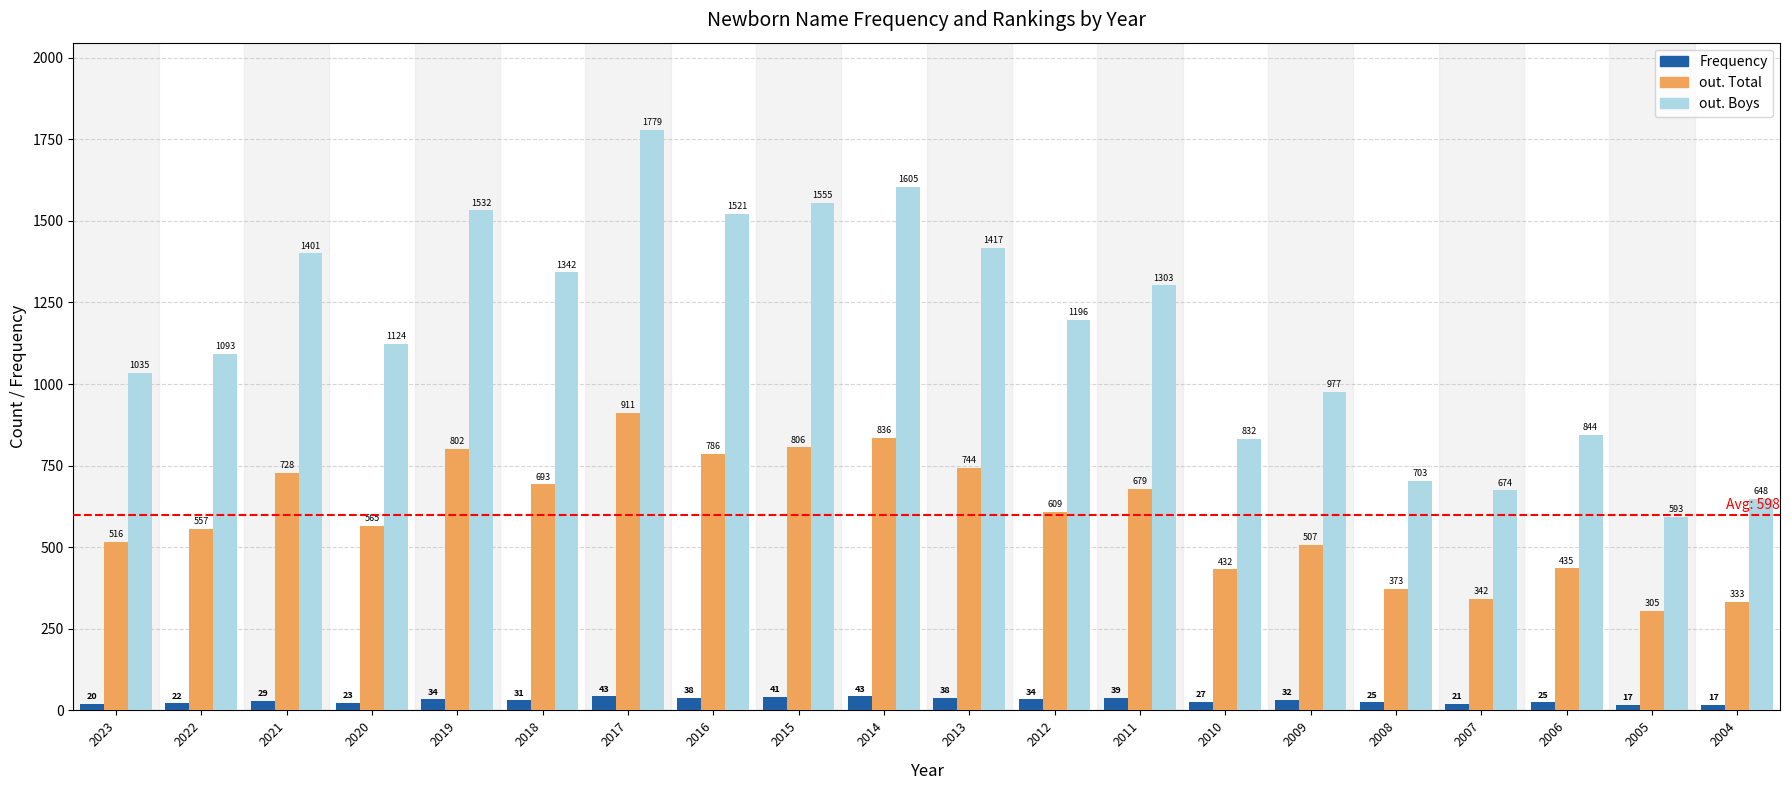

Rank the series at 2008 from highest to lowest value.

out. Boys, out. Total, Frequency